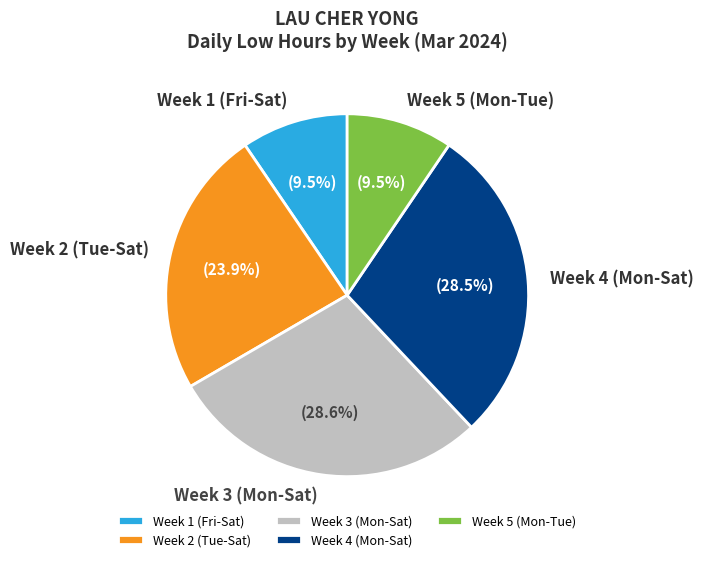

Is Week 5 (Mon-Tue) the majority of the pie?

No